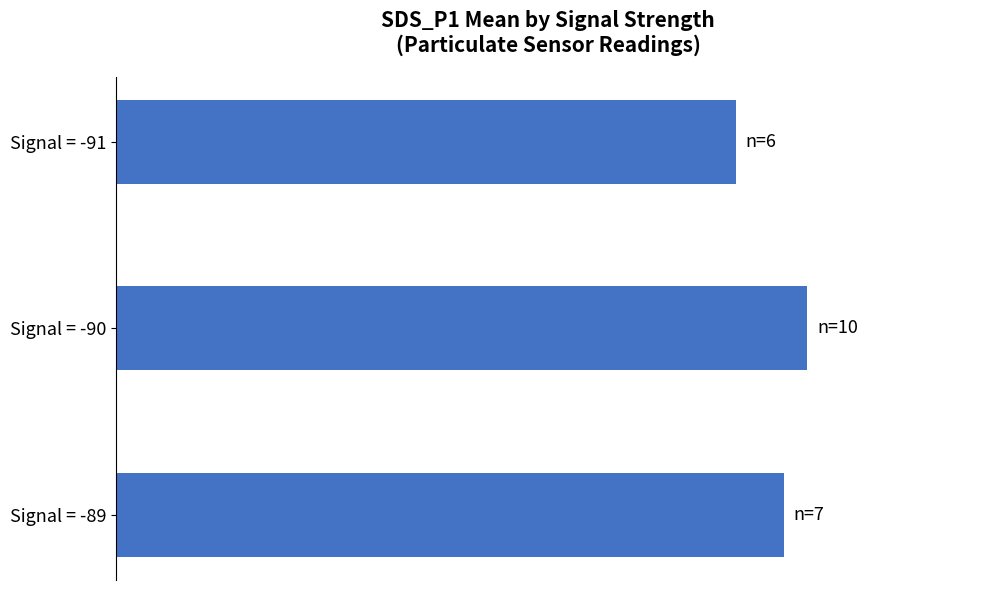

At which category does the chart reach its minimum across all series?

Signal = -91